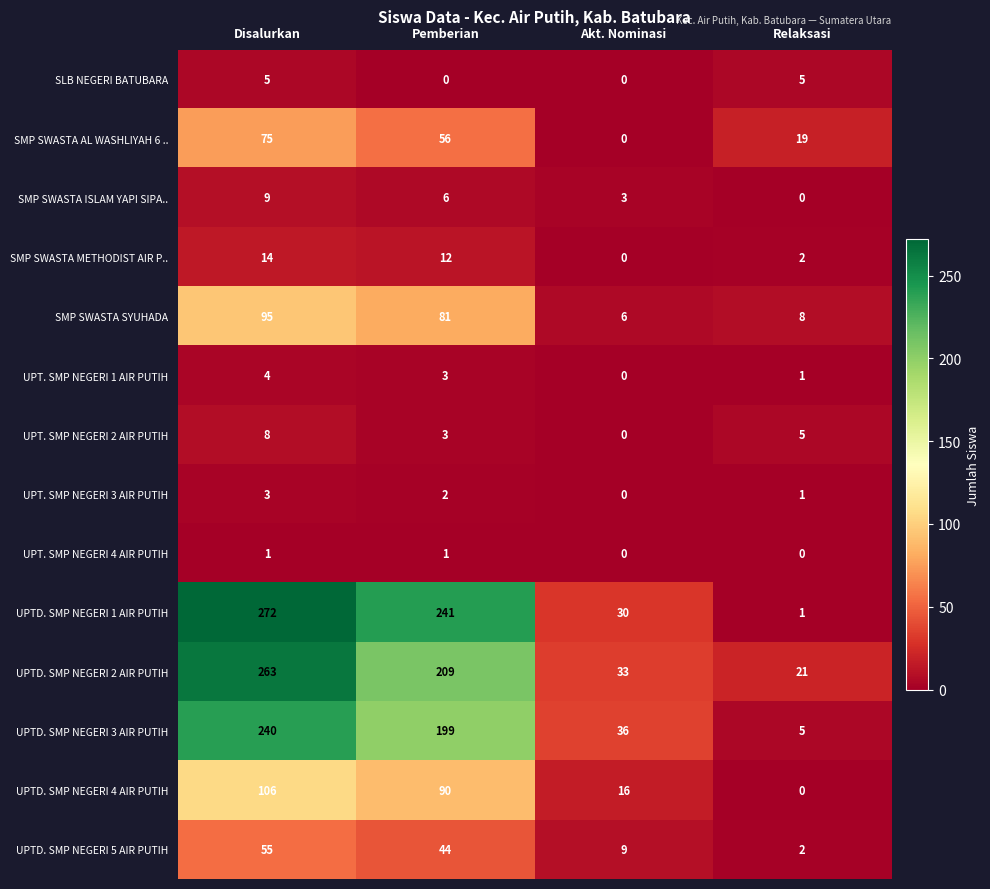

Between Pemberian and Relaksasi, which series saw the biggest shift?

UPTD. SMP NEGERI 1 AIR PUTIH